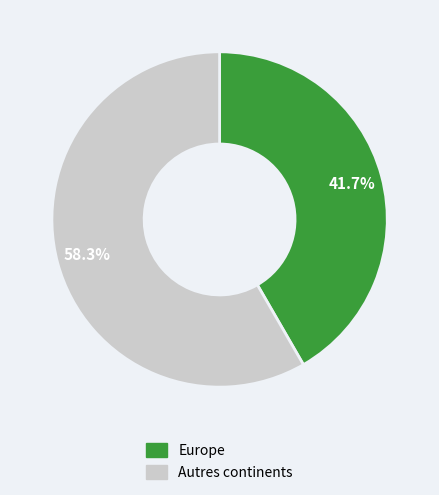

Does any single category account for the majority?

Yes